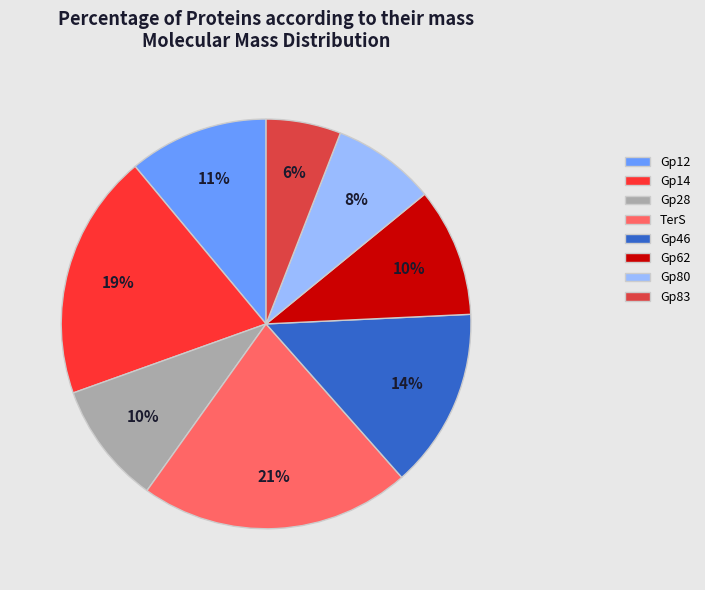

True or false: Gp62 accounts for 4% of the total.

False